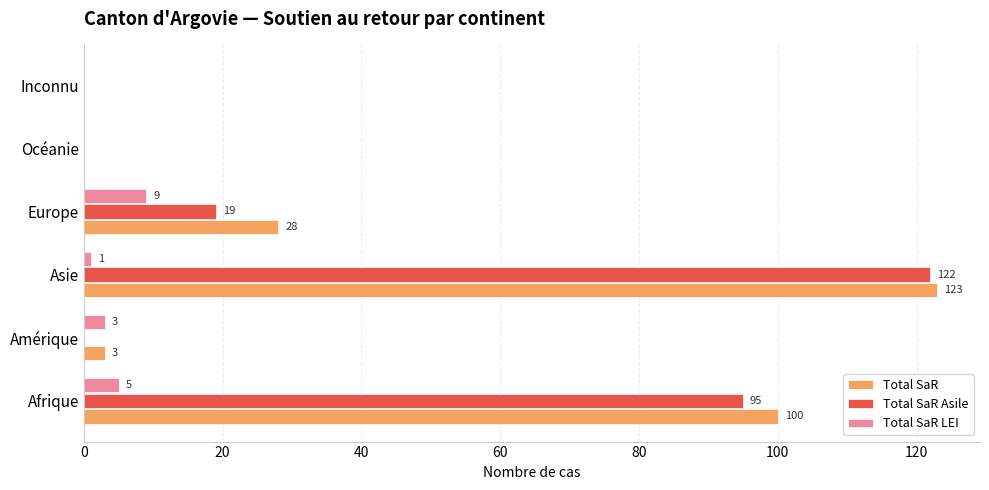

The value of Total SaR at Asie is 123. True or false?

True